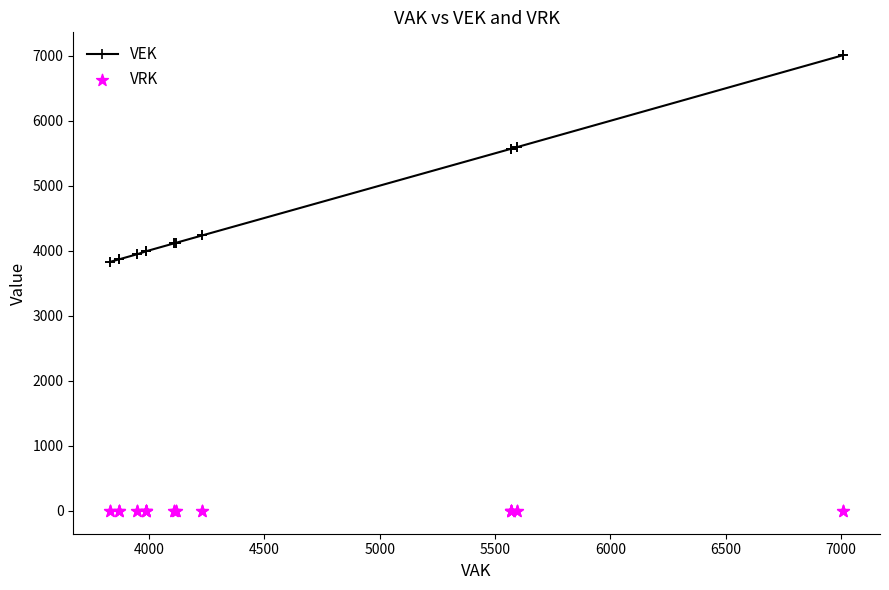

What are all the series names shown in the legend?

VEK, VRK